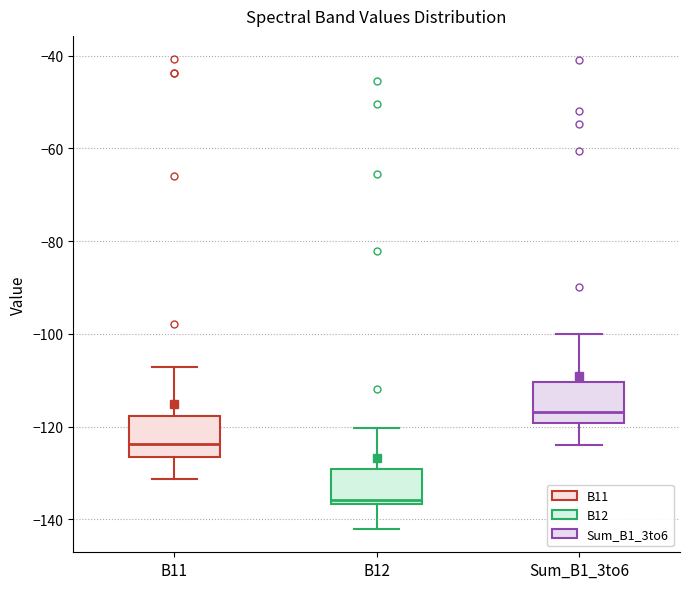

Reading left to right, read every box against the y-axis: the position of its median line, the range the box covers, and the ends of its whiskers. The values are not printed on the chart, so give them approximately, as read against the axis.

B11: median -124, box -126 to -118, whiskers -132 to -108
B12: median -136 (just above the box's lower edge), box -136 to -130, whiskers -142 to -120
Sum_B1_3to6: median -116, box -120 to -110, whiskers -124 to -100